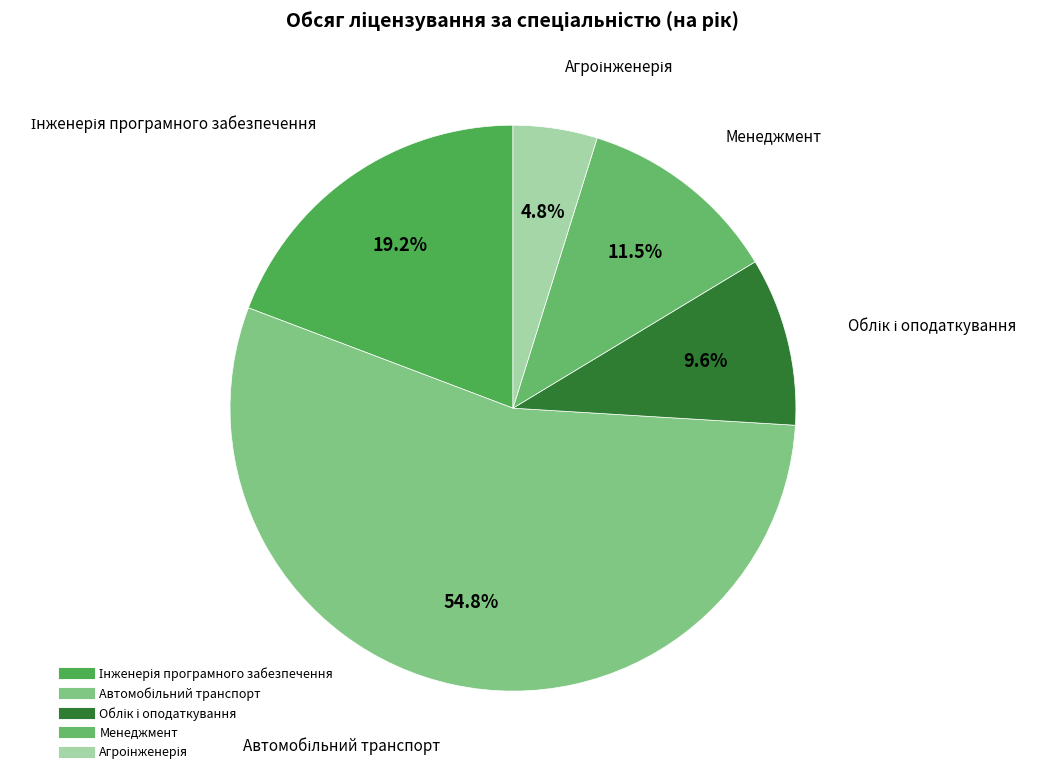

Is there a majority slice in this chart?

Yes